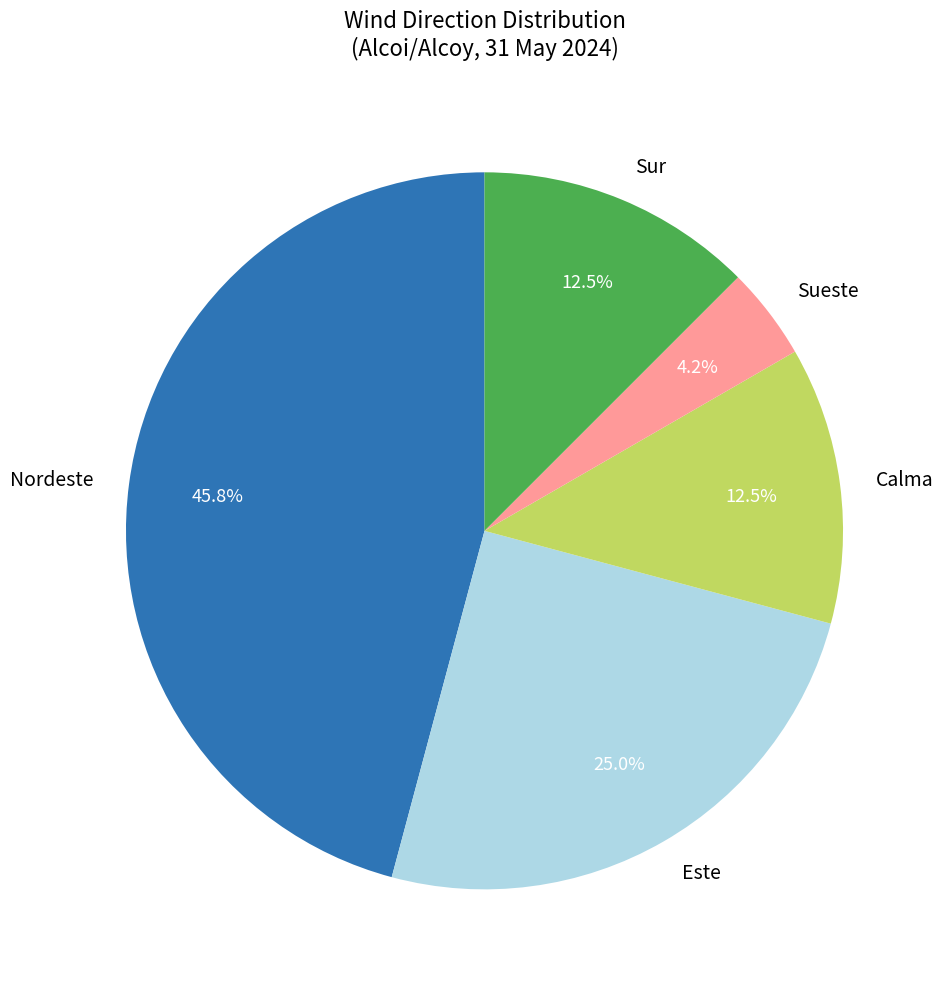

Between Calma and Este, which is larger?

Este